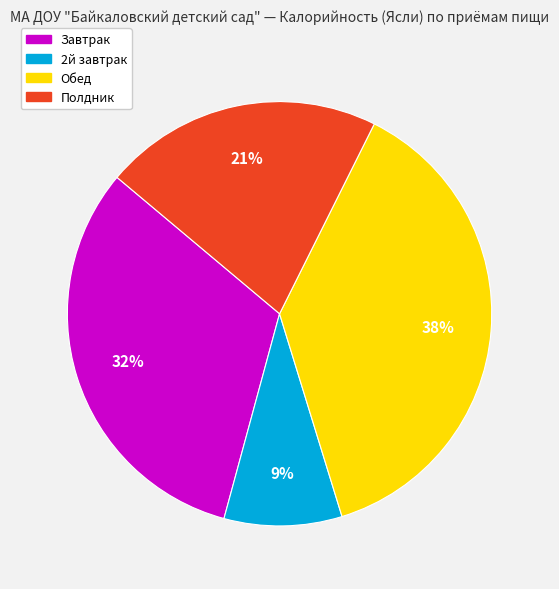

Rank the categories by value from lowest to highest.

2й завтрак, Полдник, Завтрак, Обед